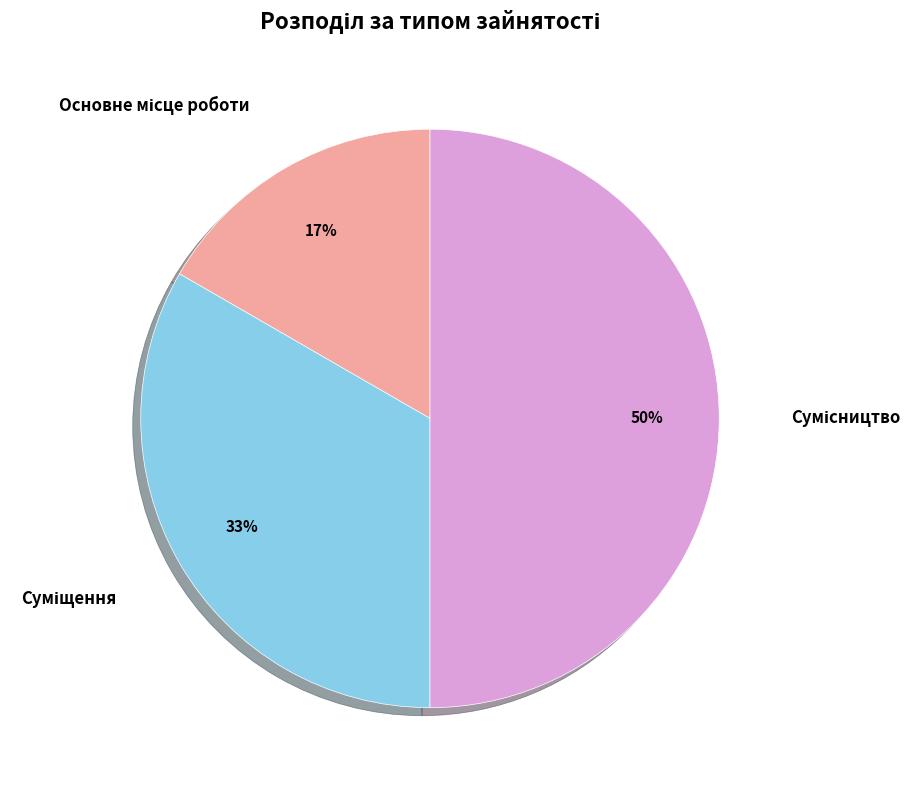

To the nearest percent, what is the average slice percentage?

33%